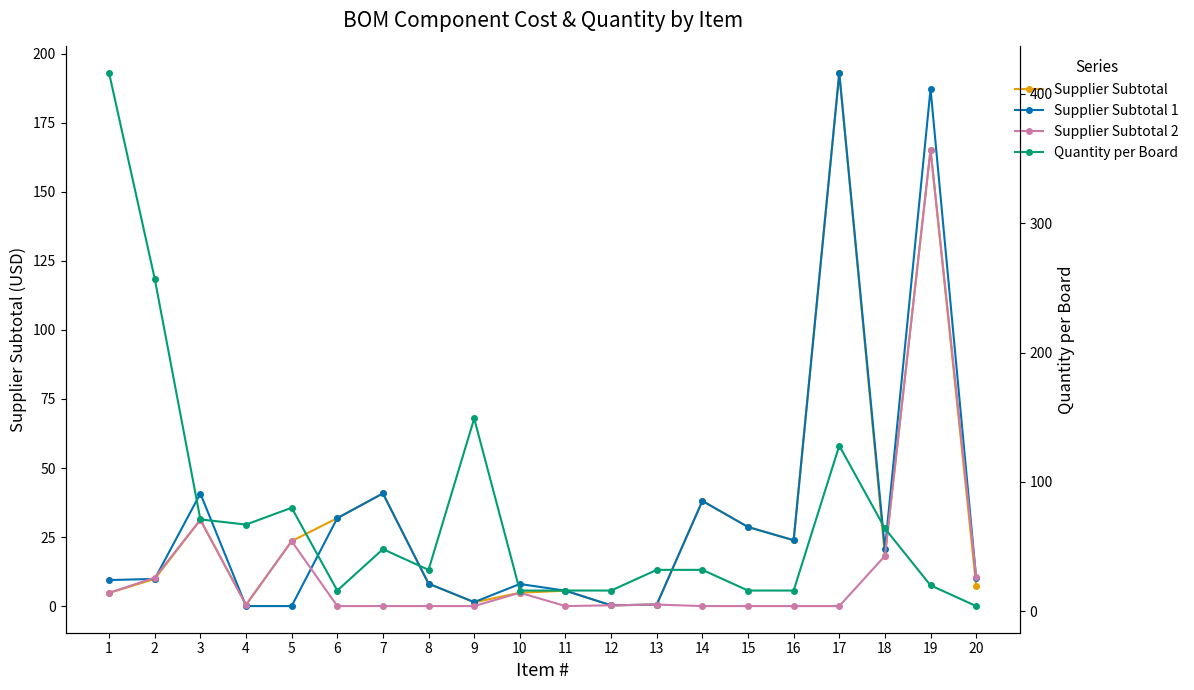

The value of Quantity per Board at 12 is 5.6. True or false?

False